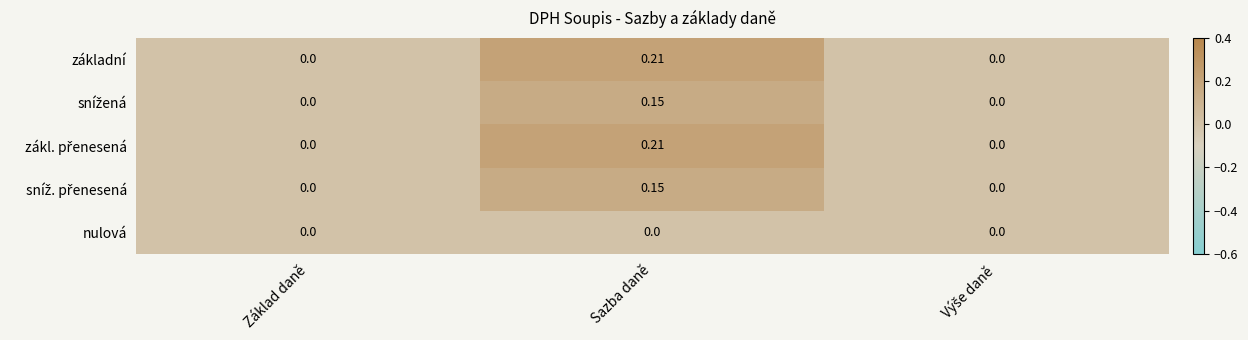

Count the number of categories in the chart.

3